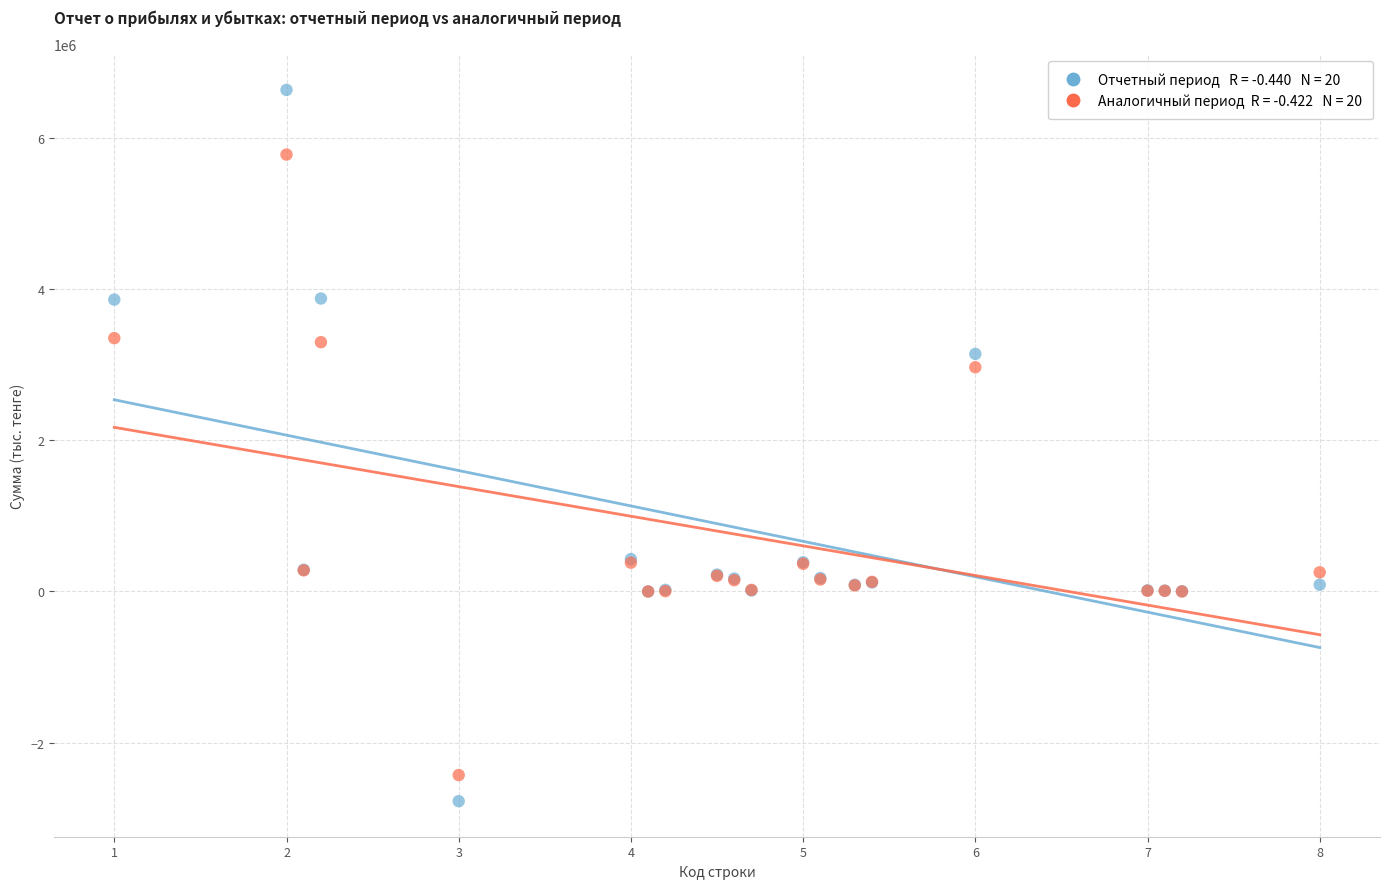

Across all series, what Y value is closest to 1930984?

2966905